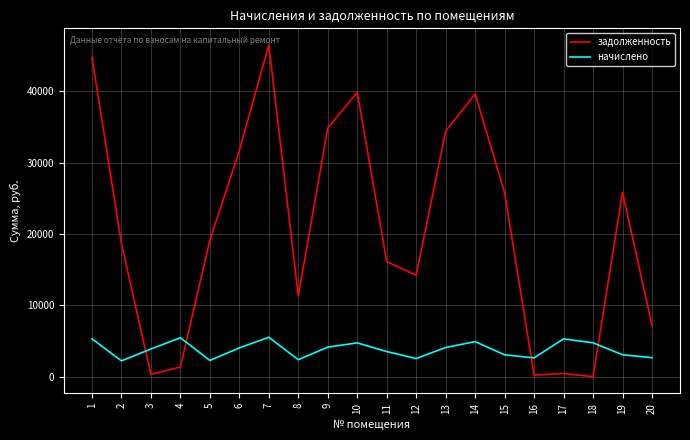

Which series ends up on top after the final intersection of задолженность and начислено?

задолженность